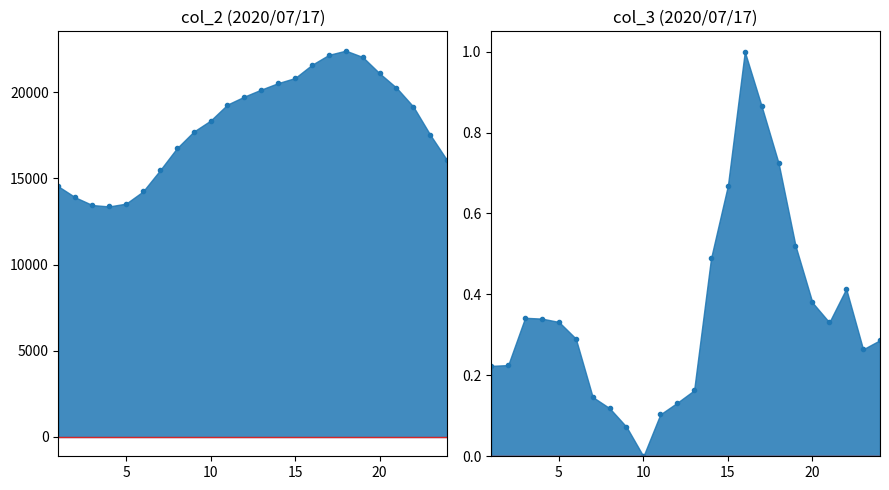

What is the value of the col_2 point at the 24th from the left?

16040.0